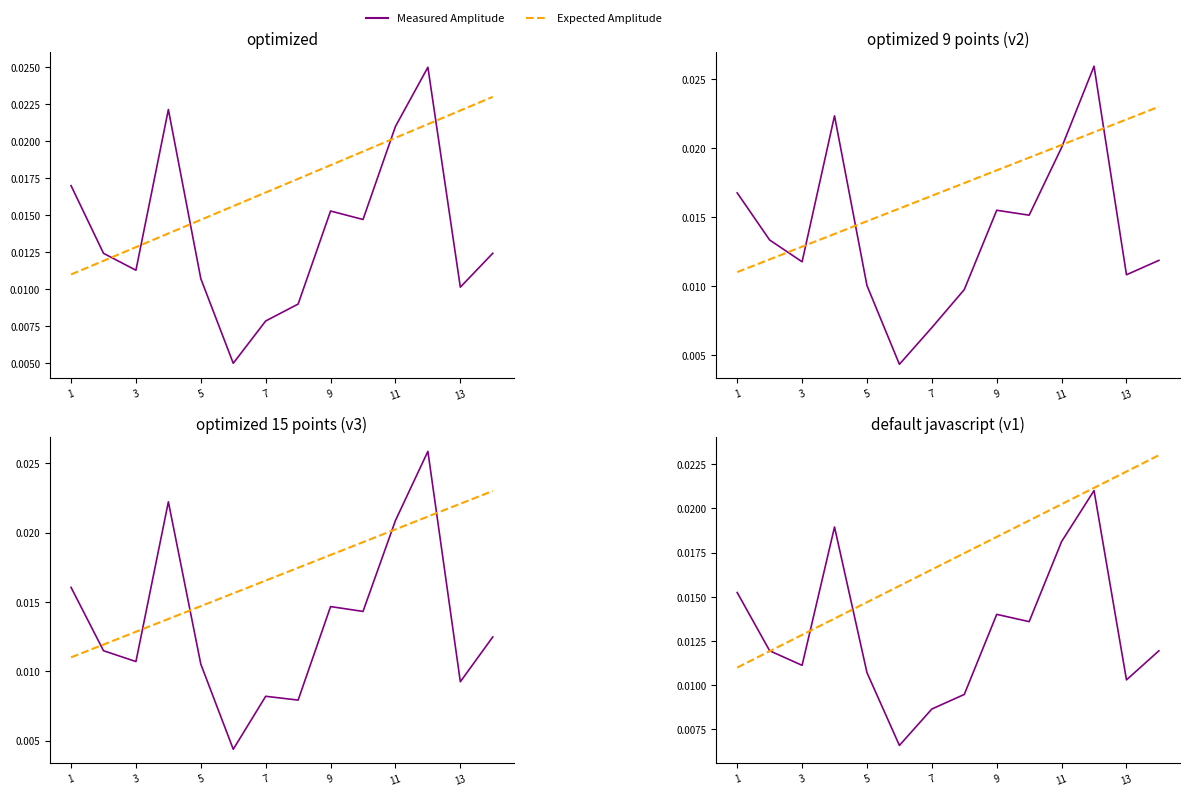

Rank the series by their average value, from highest to lowest.

Expected Amplitude, Measured Amplitude